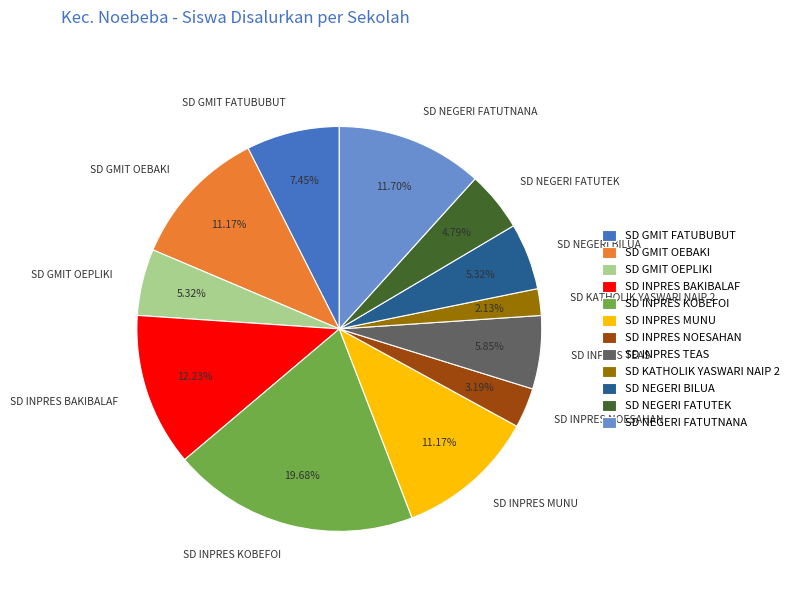

To the nearest percent, what is the average slice percentage?

8%